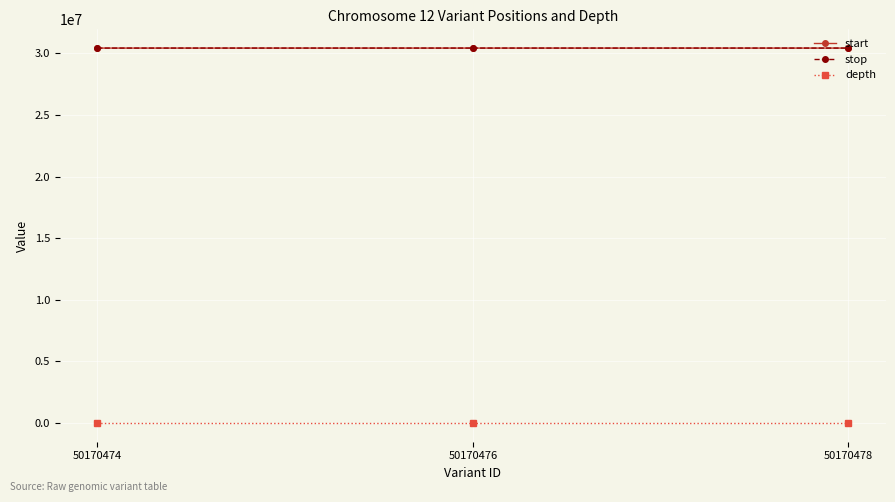

The stop series shows 30439474 at 50170478. True or false?

True